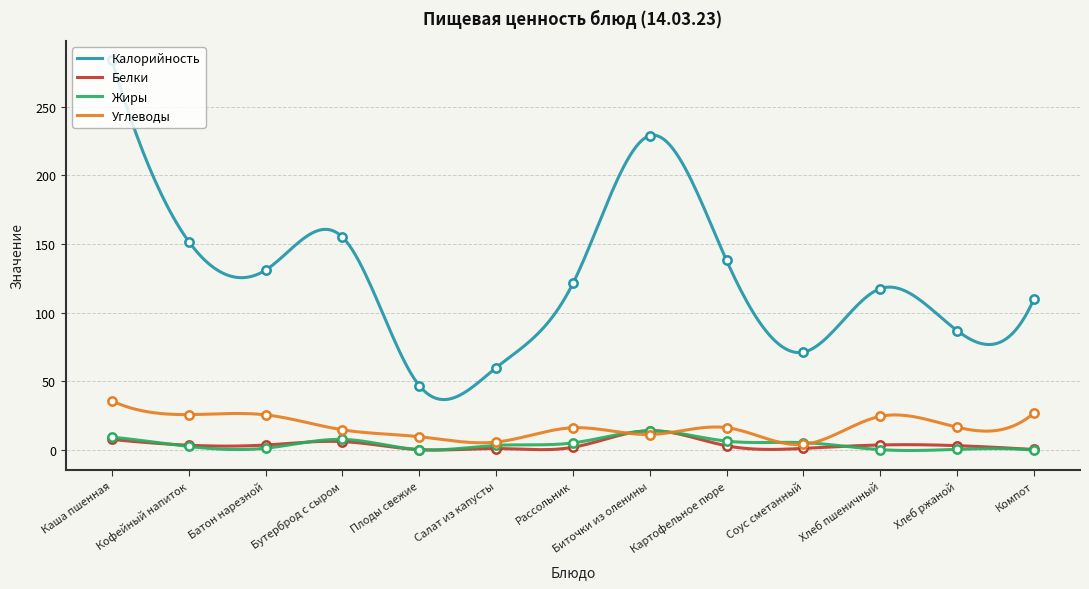

Which series has the largest range (max minus min)?

Калорийность